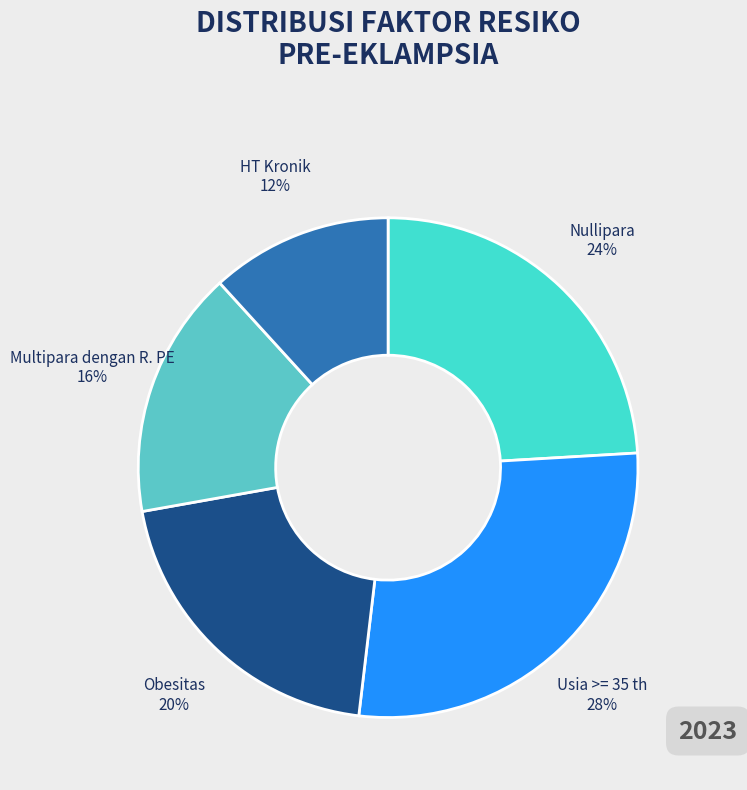

To the nearest percent, what percentage of the pie is Usia >= 35 th?

28%